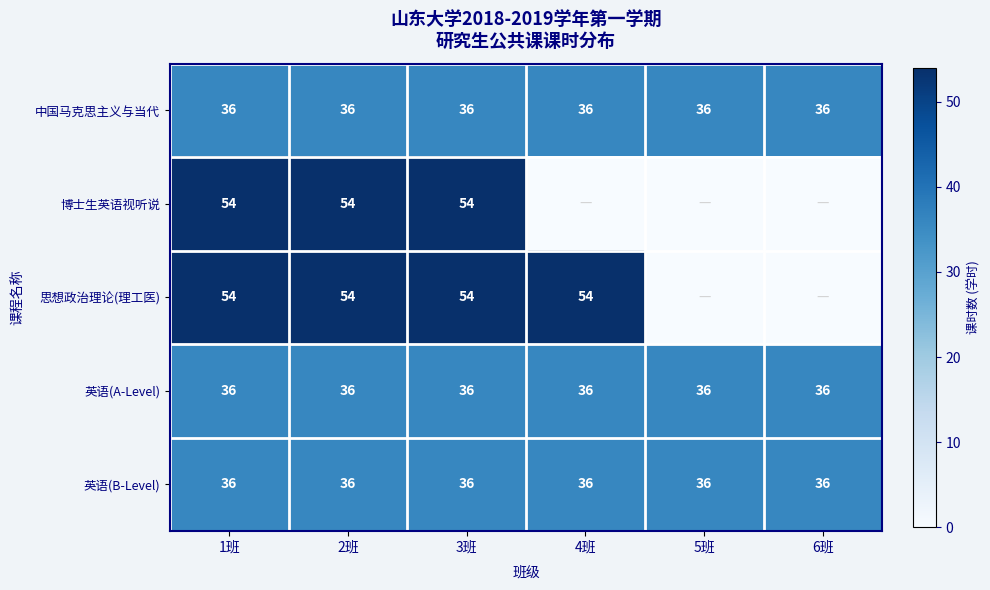

Is the value of 思想政治理论(理工医) at 1班 greater than the value of 英语(B-Level) at 6班?

Yes